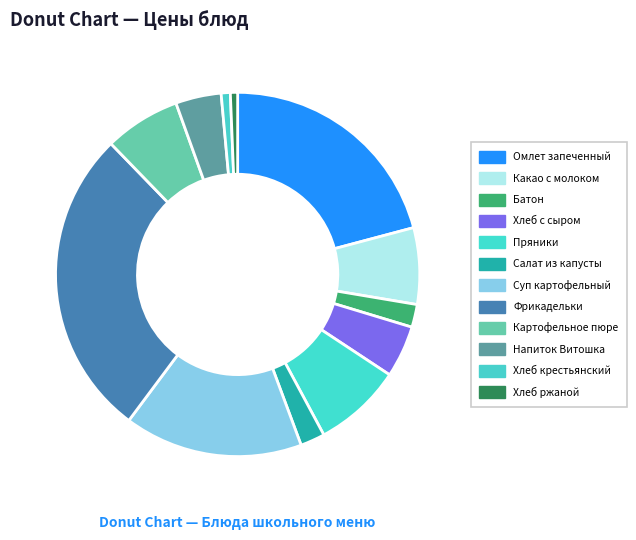

Count the number of slices in the pie.

12